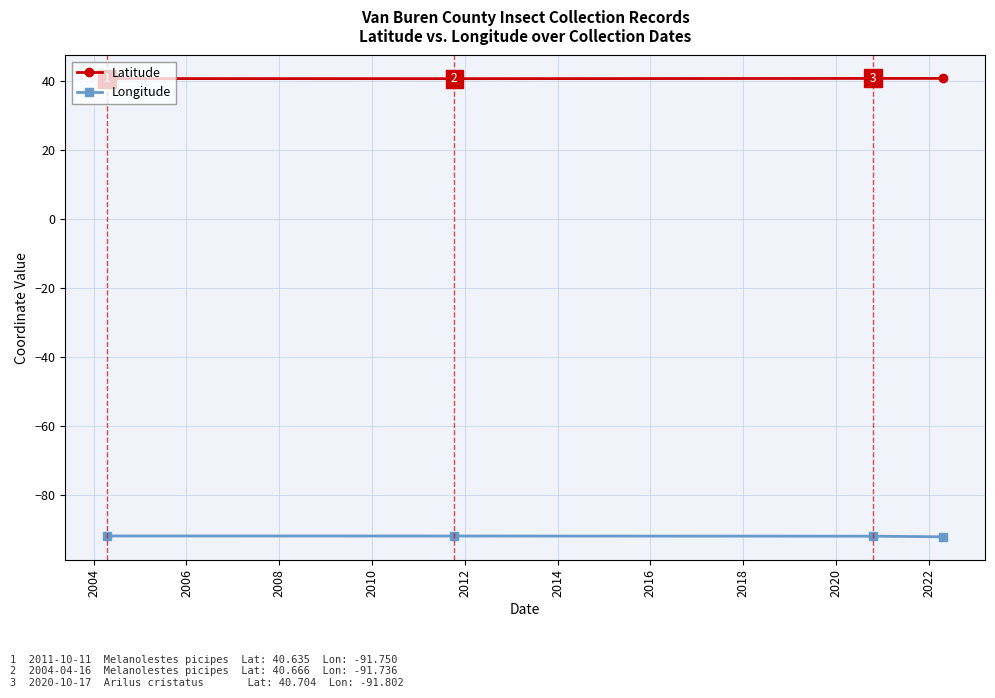

What is the minimum value for Latitude?

40.6